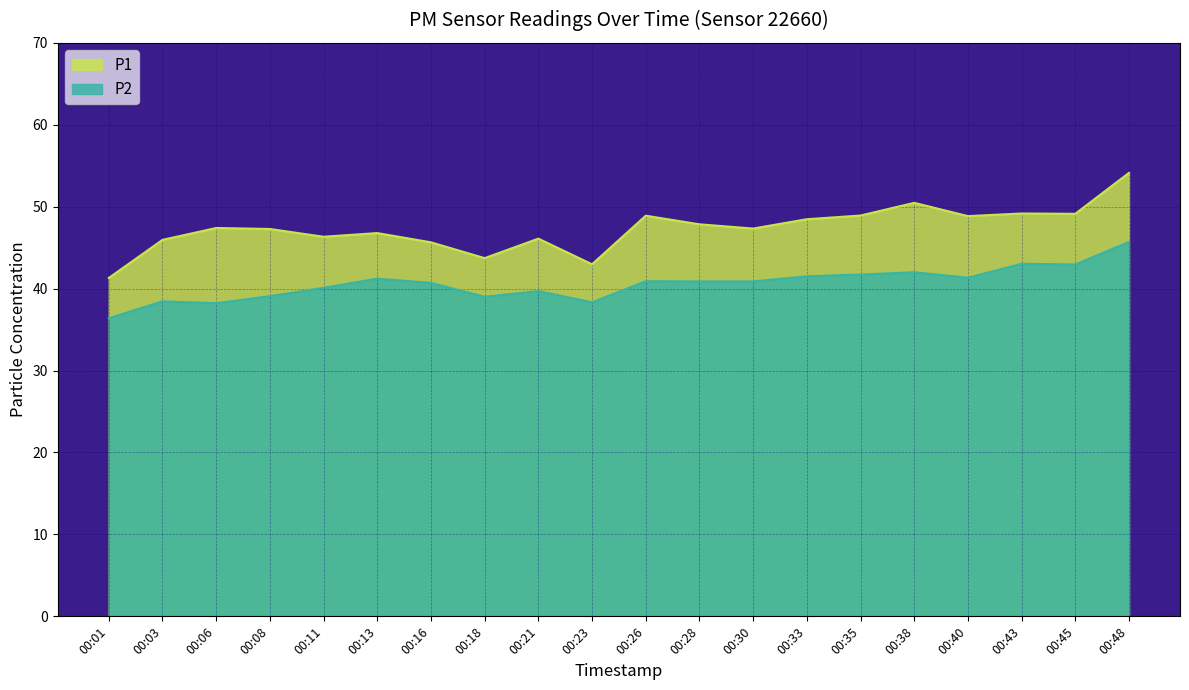

List the series in order of their peak value, highest first.

P1, P2